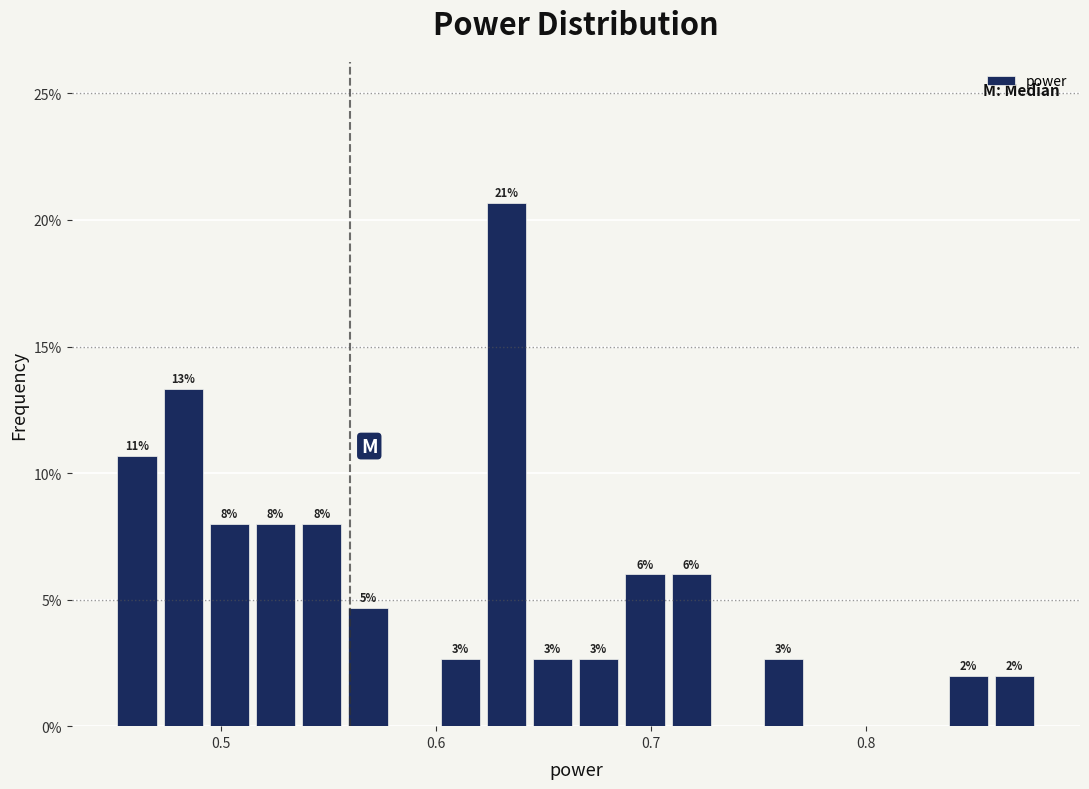

Read against the x-axis, roughly where is the centre of the tallest bar?

0.63